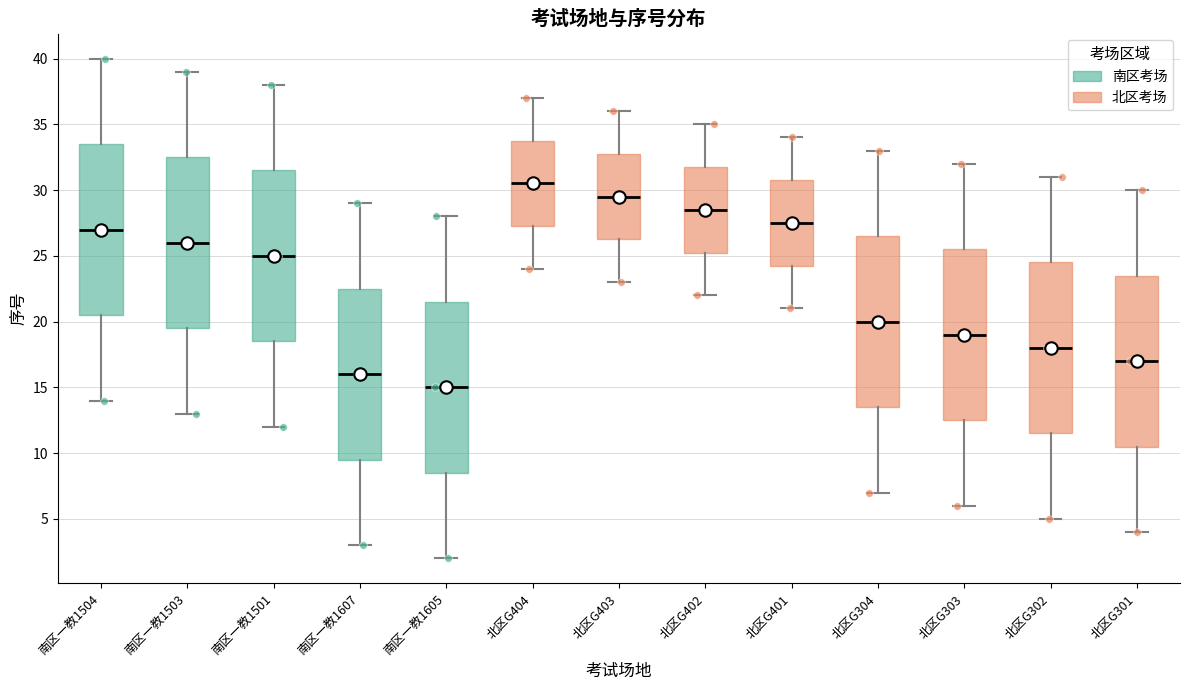

Where does the upper whisker of the box for 南区一教1605 end on the y-axis? The values are not printed on the chart, so give them approximately, as read against the axis.

28.0